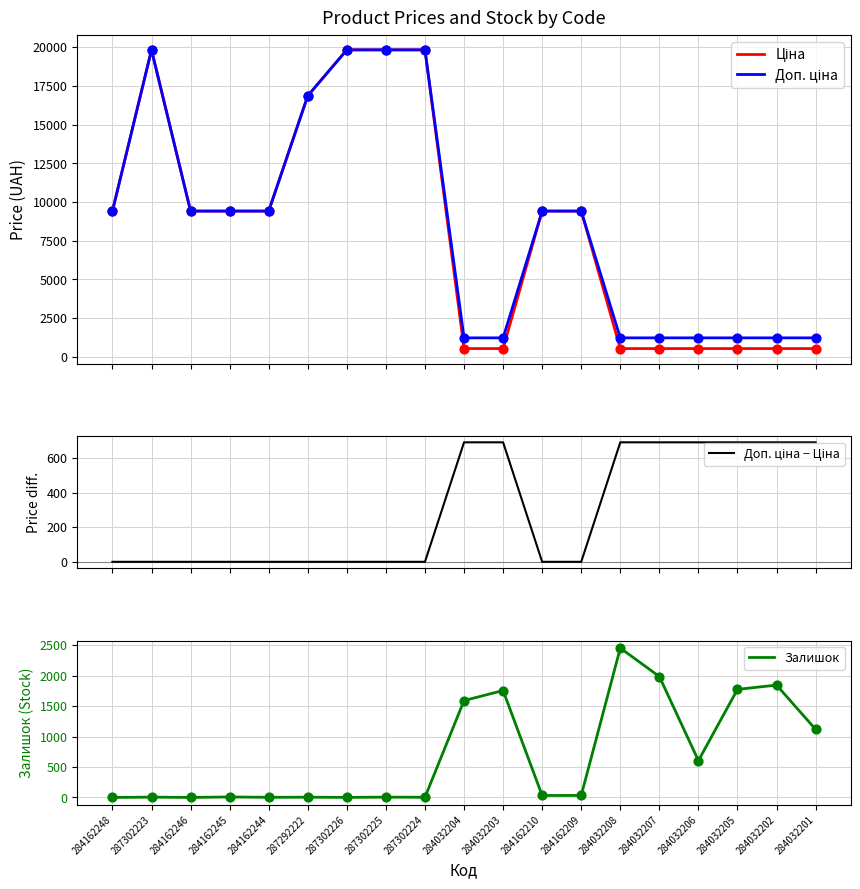

Which series has the largest total across all categories?

Доп. ціна